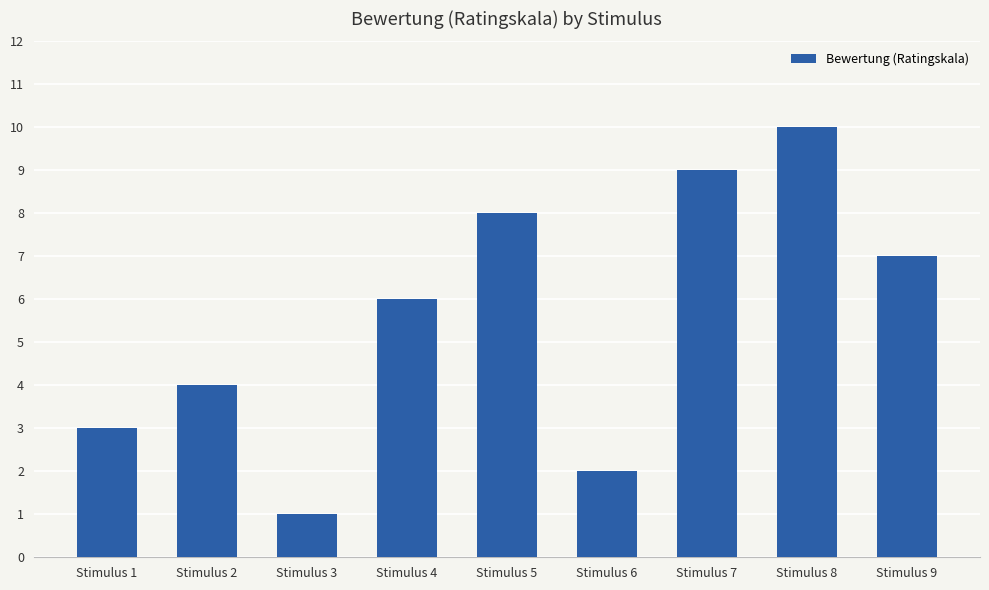

List the labels in order of value, smallest first.

Stimulus 3, Stimulus 6, Stimulus 1, Stimulus 2, Stimulus 4, Stimulus 9, Stimulus 5, Stimulus 7, Stimulus 8